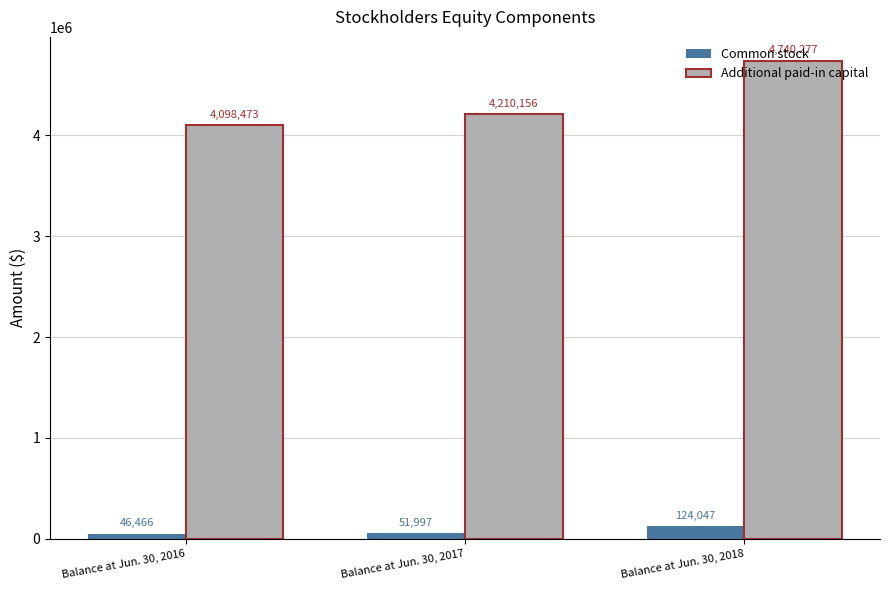

What is the sum of all Common stock values?

222510